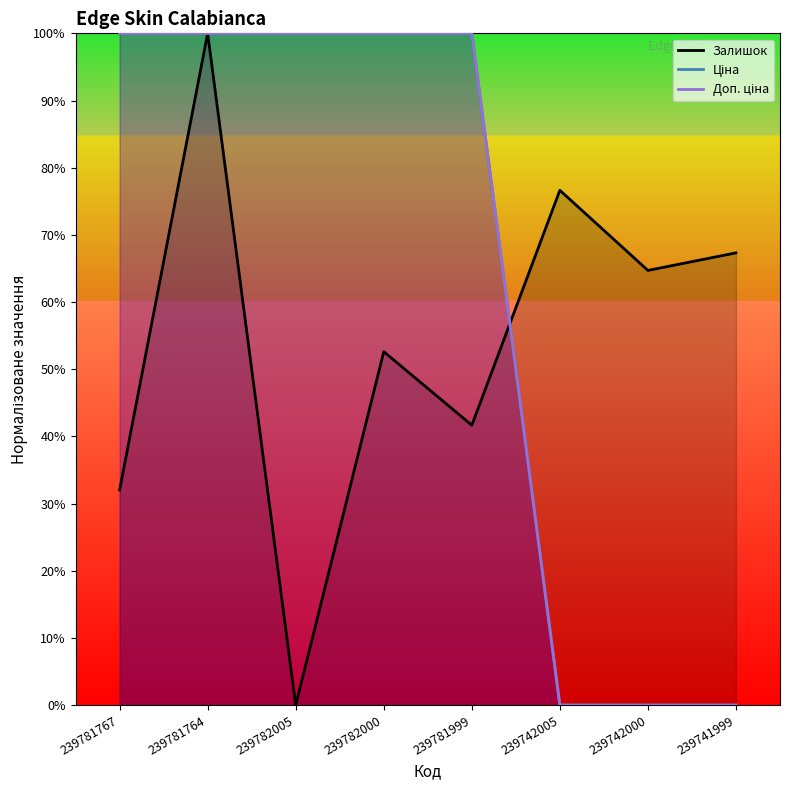

True or false: Доп. ціна has a value of -34.1 at 239741999.

False